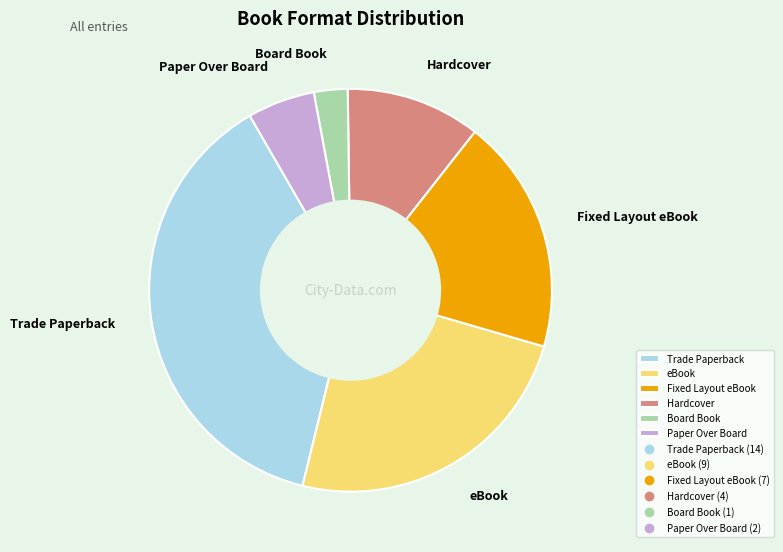

Is there any slice that represents more than half of the pie?

No